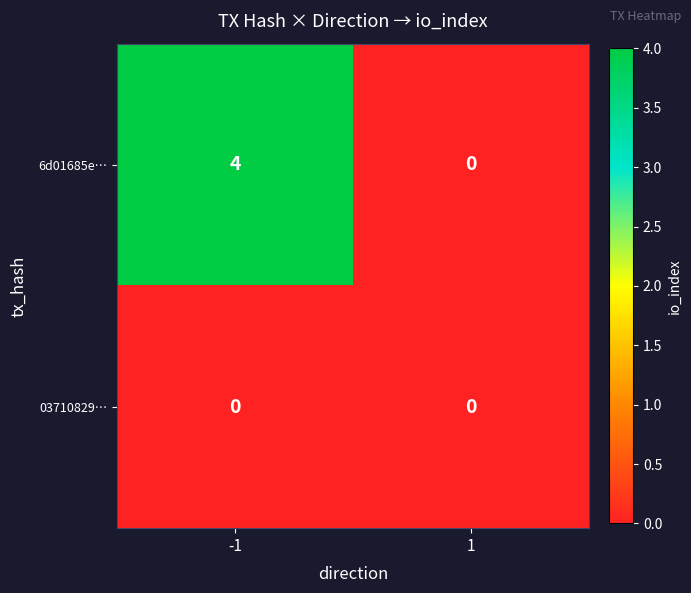

Which series has the largest total across all categories?

6d01685e…